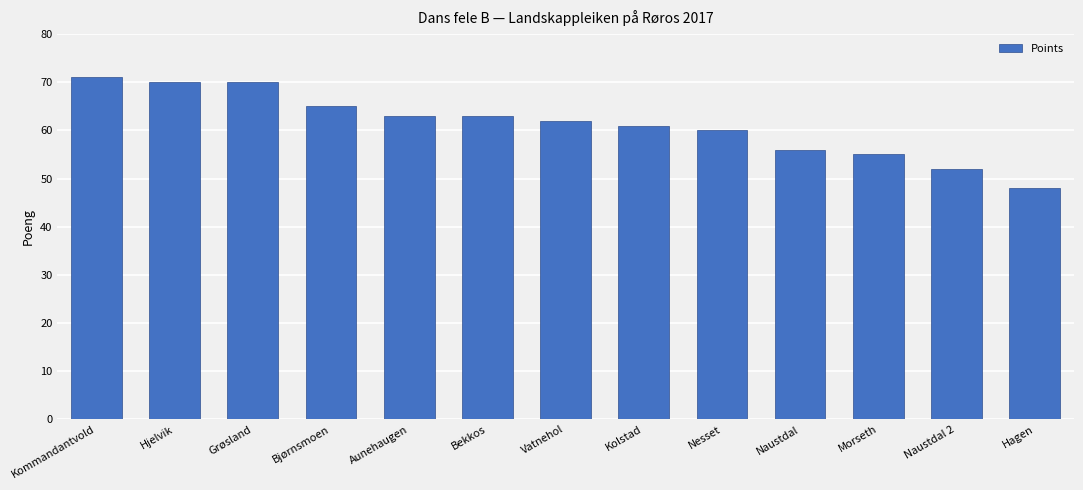

Approximately how many times larger is the value at Hjelvik compared to Kommandantvold?

1.0